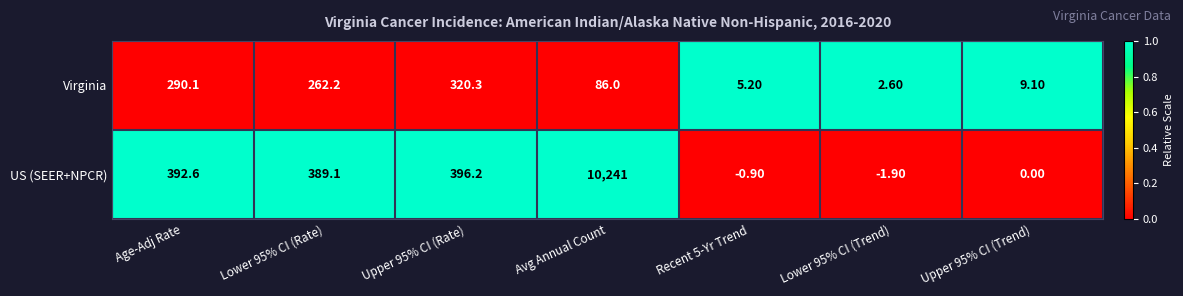

List the series in order of their peak value, highest first.

US (SEER+NPCR), Virginia